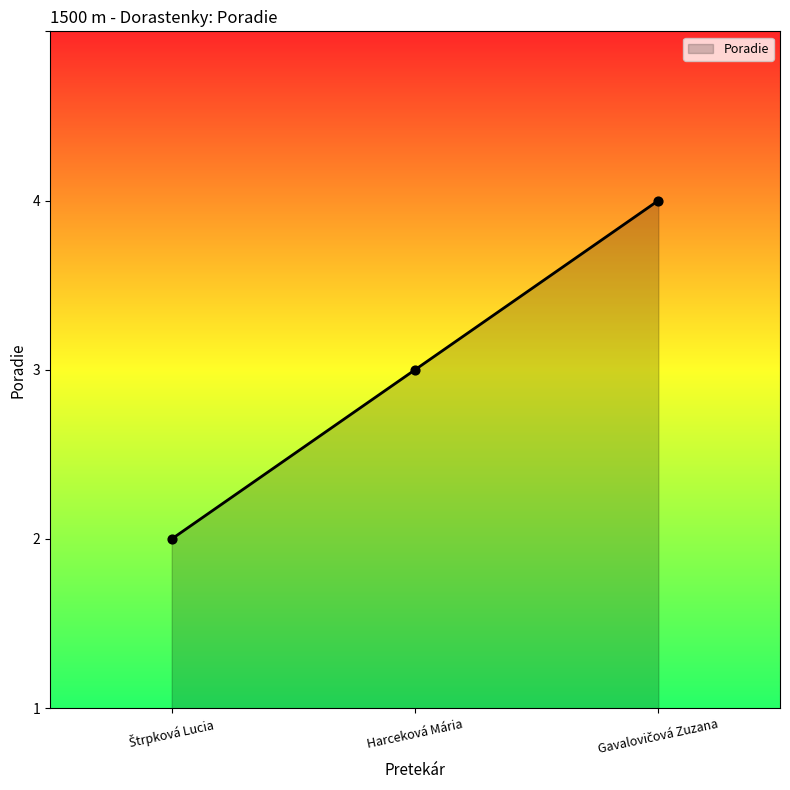

Between Harceková Mária and Štrpková Lucia, which is larger?

Harceková Mária